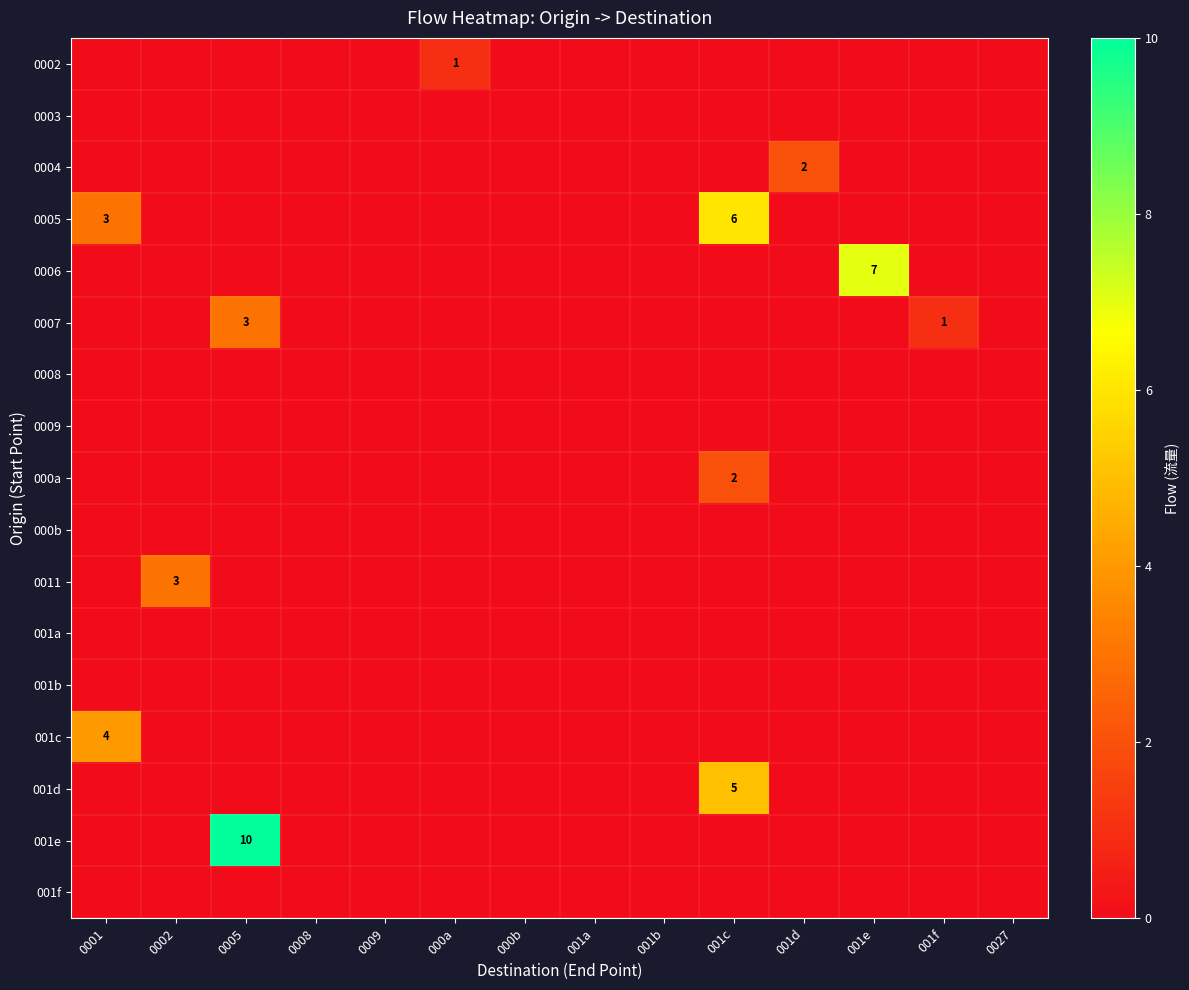

Is it true that 001d equals 5 at 001c?

True